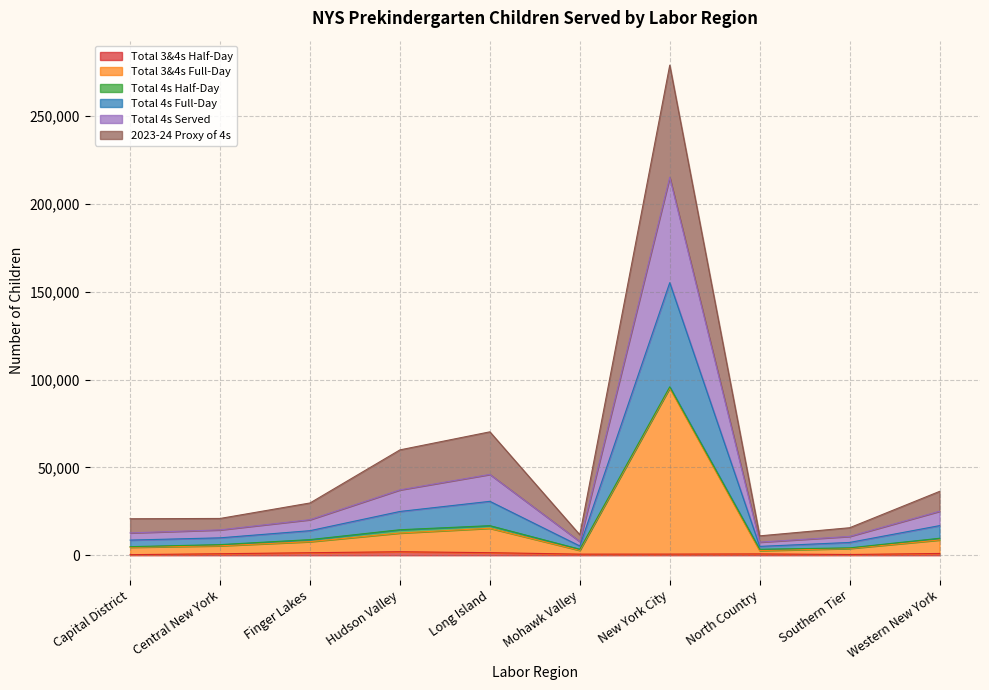

The value of Total 3&4s Full-Day at Western New York is 11666. True or false?

False